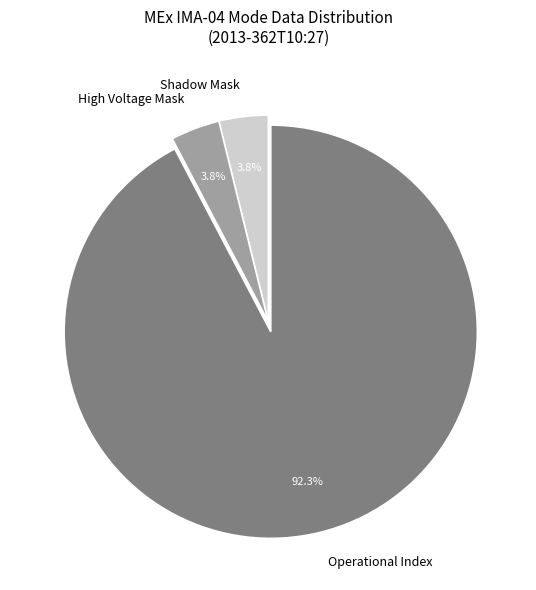

Which category has the biggest portion of the pie?

Operational Index